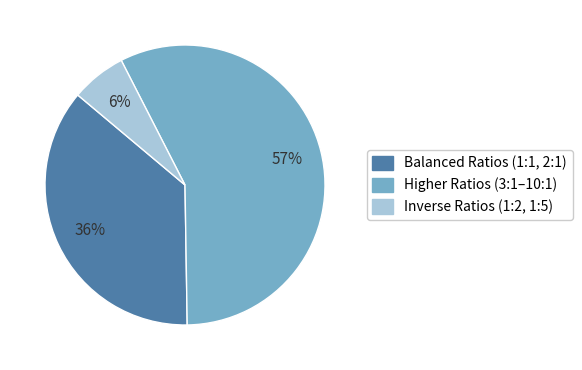

Does any single category account for the majority?

Yes